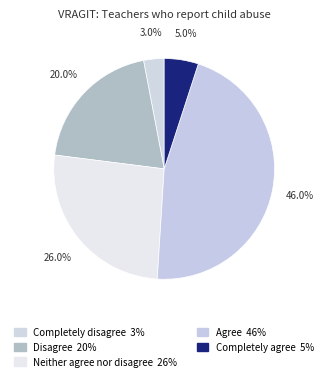

To the nearest percent, what is the average slice percentage?

20%